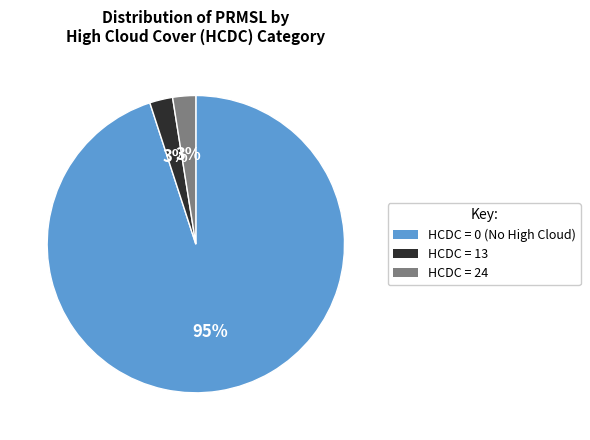

Is there a majority slice in this chart?

Yes